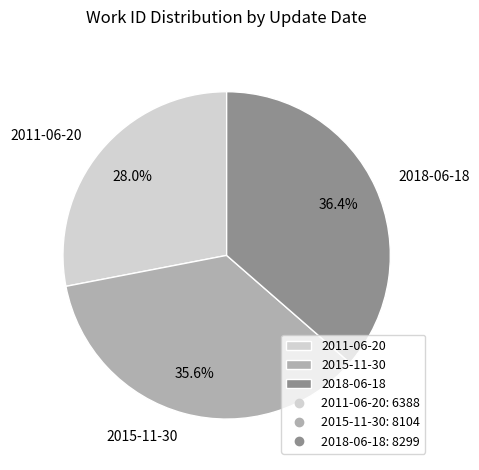

True or false: 2011-06-20 accounts for 39% of the total.

False